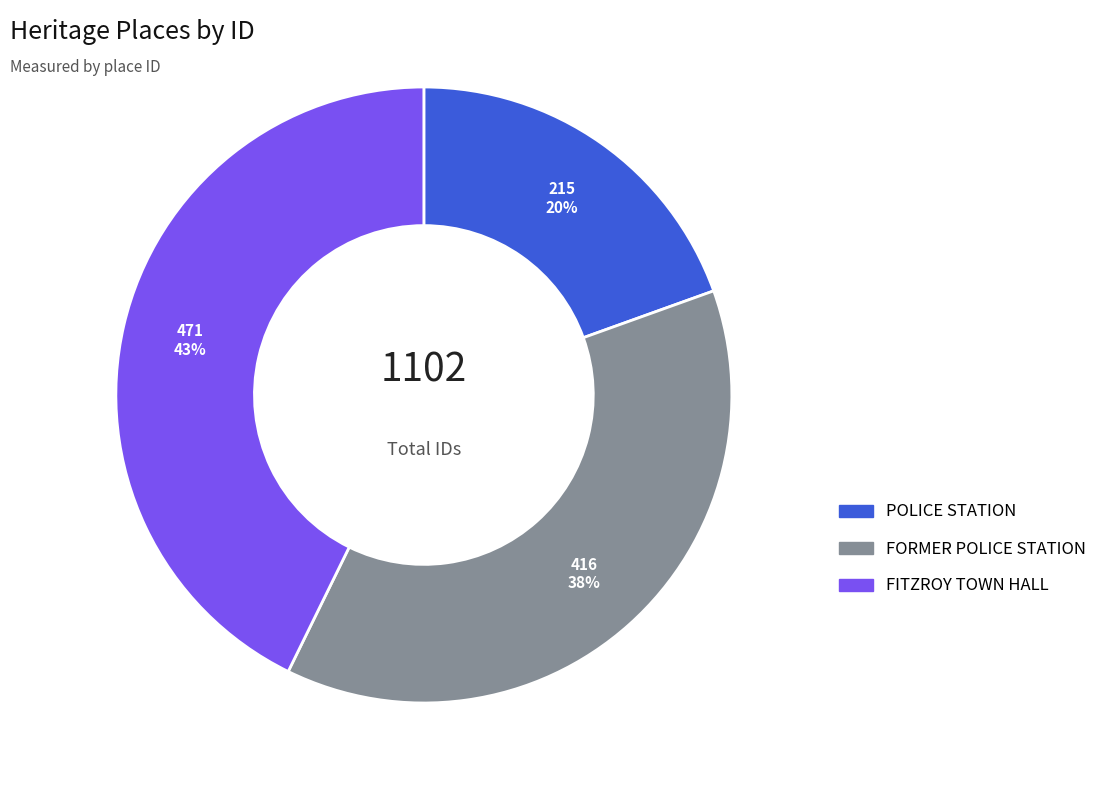

What is the ratio of the value at POLICE STATION to the value at FITZROY TOWN HALL?

0.5